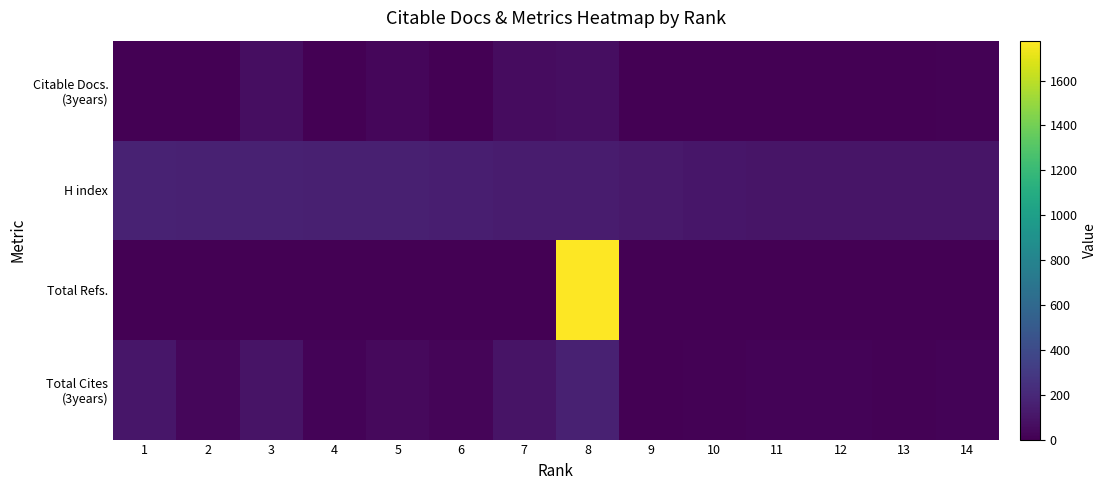

Which series has the widest spread of values?

Total Refs.